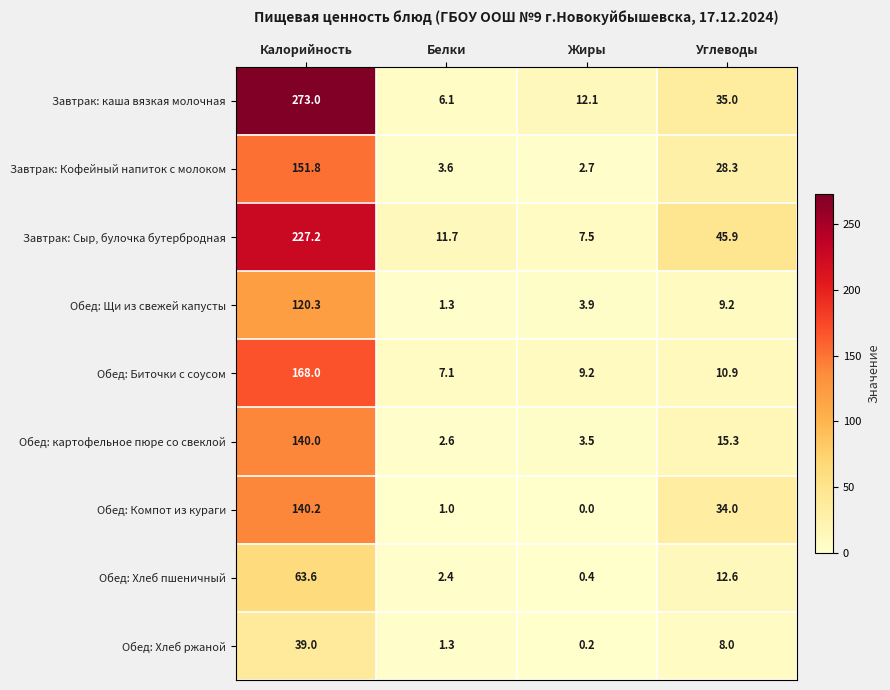

Rank the series by their maximum value, from lowest to highest.

Обед: Хлеб ржаной, Обед: Хлеб пшеничный, Обед: Щи из свежей капусты, Обед: картофельное пюре со свеклой, Обед: Компот из кураги, Завтрак: Кофейный напиток с молоком, Обед: Биточки с соусом, Завтрак: Сыр, булочка бутербродная, Завтрак: каша вязкая молочная